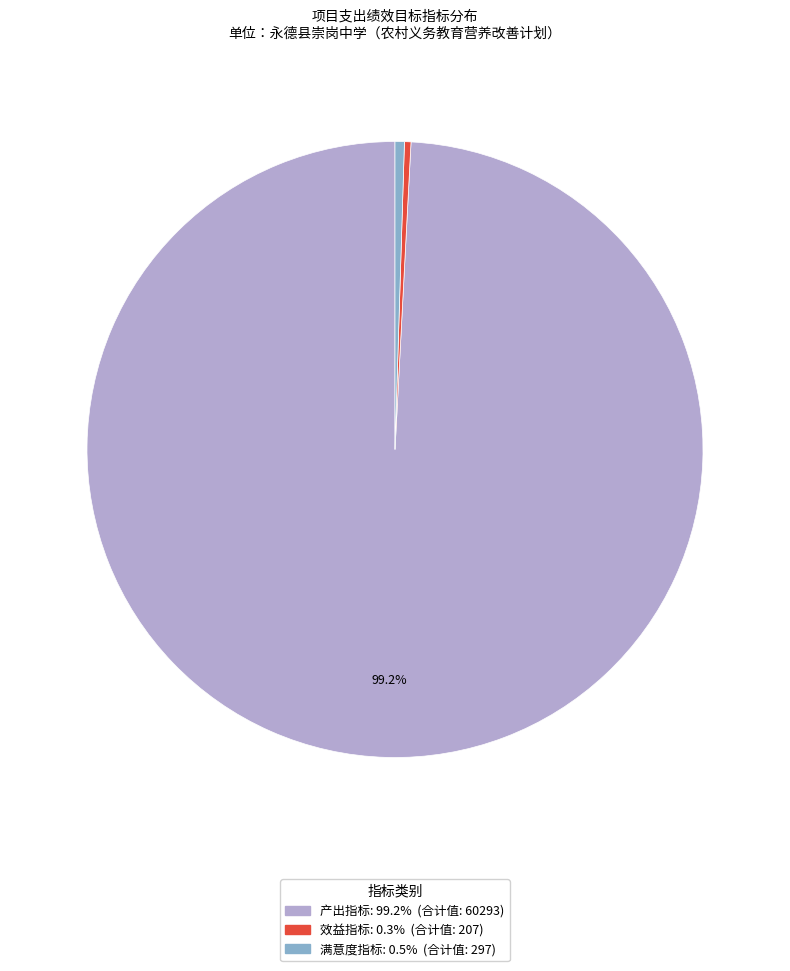

How many segments does this pie chart have?

3